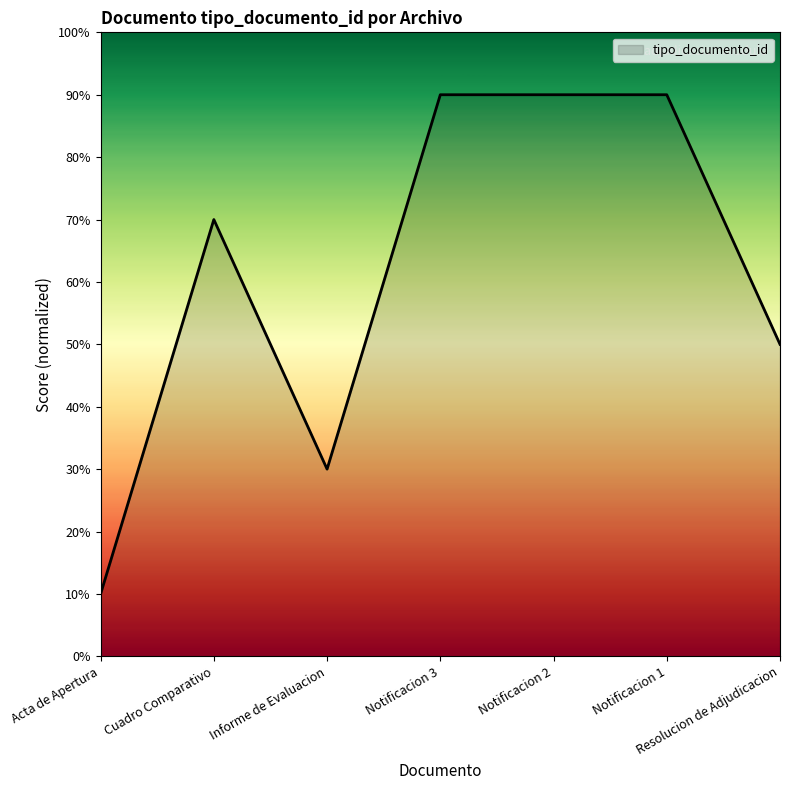

Count the number of data series in this chart.

1